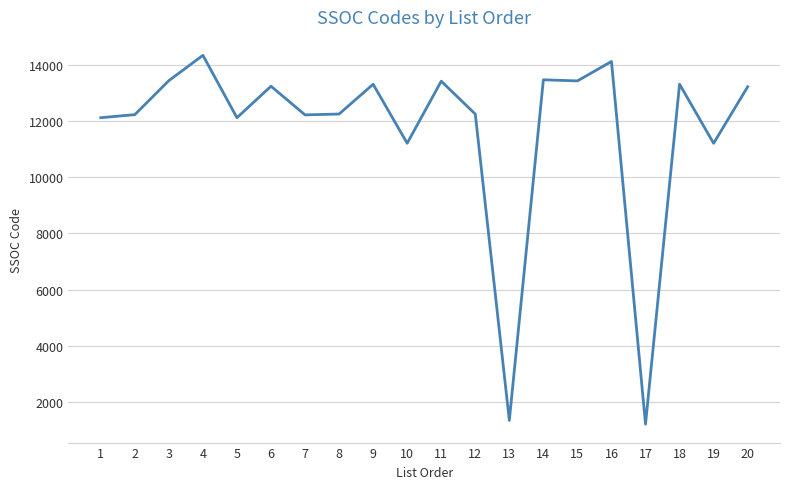

What is the difference between the values at 1 and 18?

1192